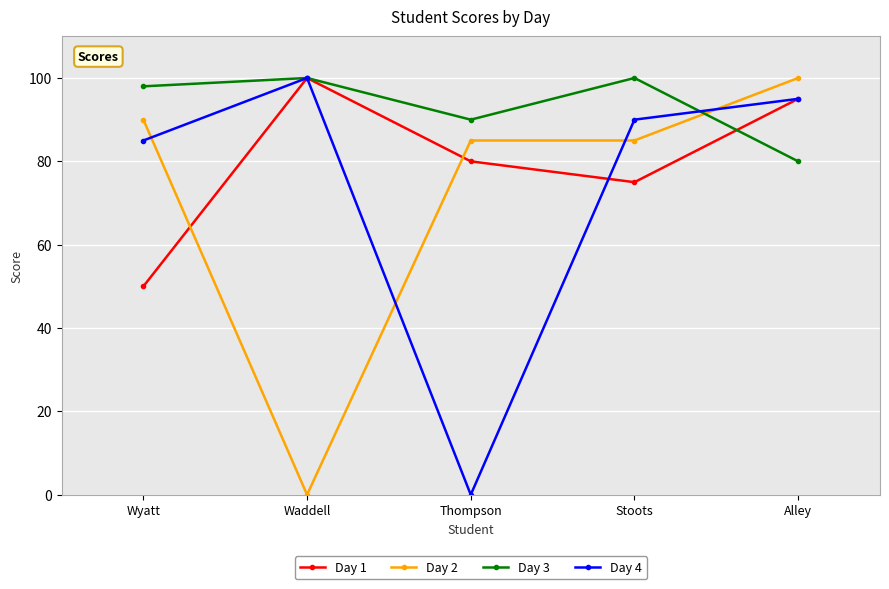

At which category is the sum across all series the highest?

Alley